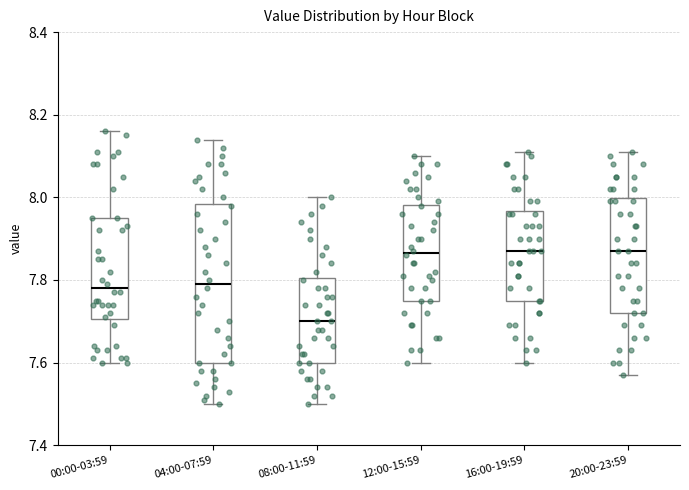

Which box is the tallest, from its lower edge to its upper edge?

04:00-07:59